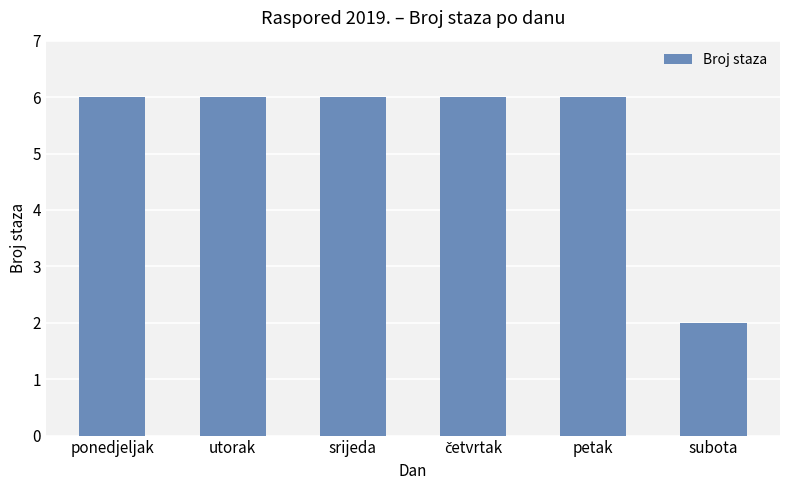

The value at ponedjeljak is 9. True or false?

False